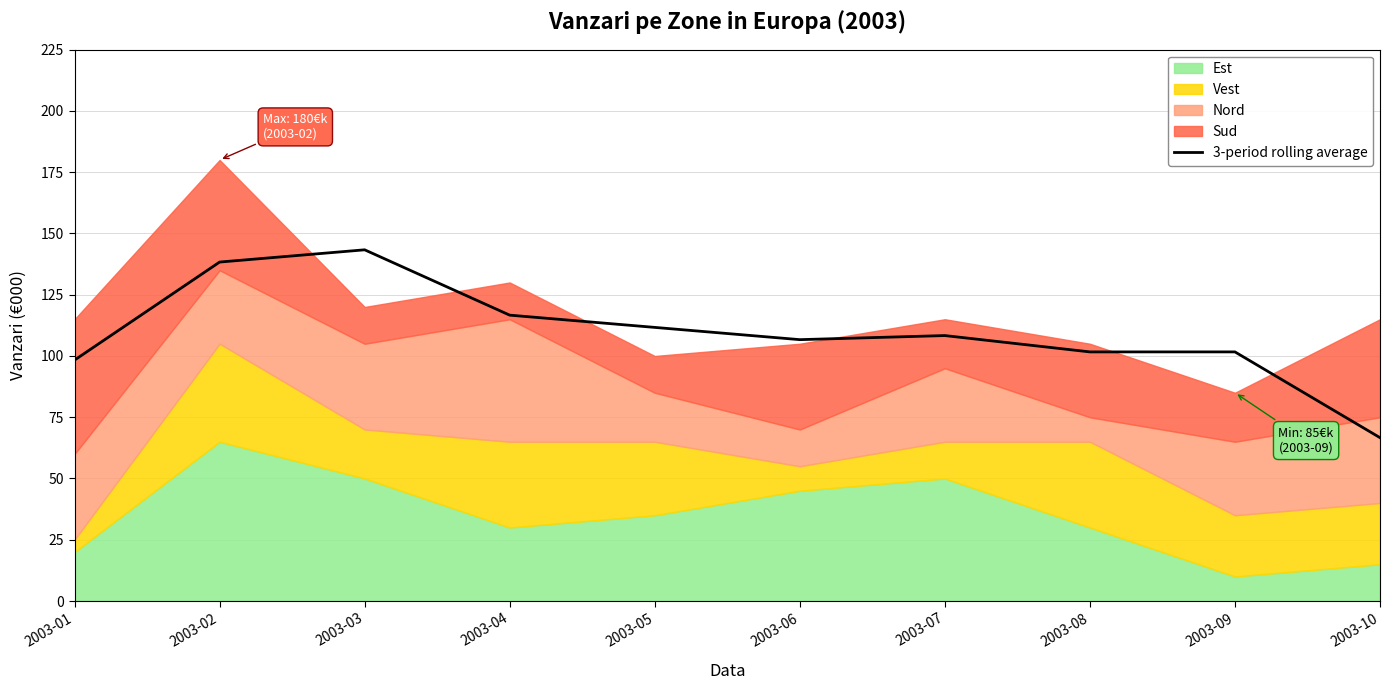

Where is the data nearest to the value 104?

2003-08